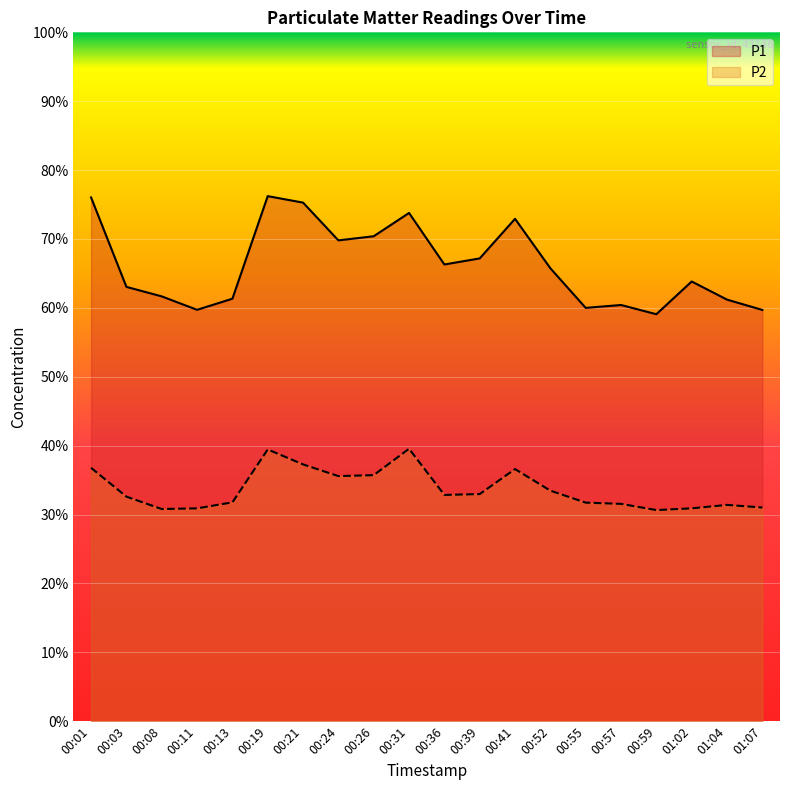

How many interior local valleys does the P1 series have?

5